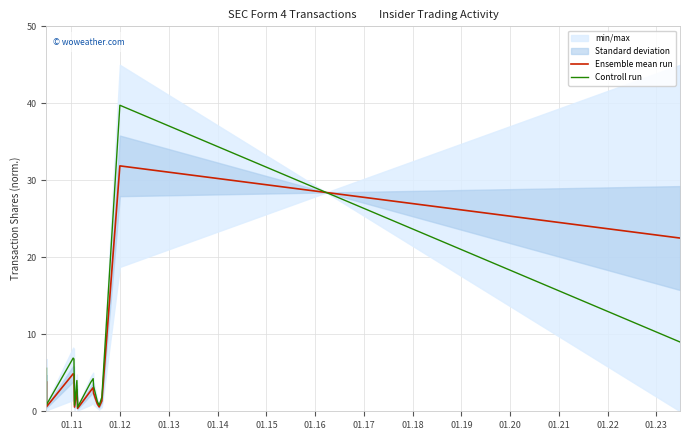

Does the chart display data point markers on the line(s)?

No